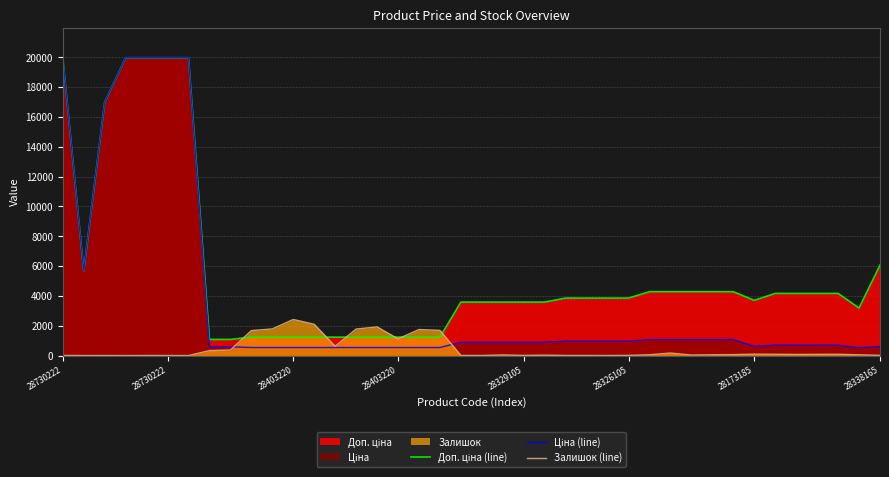

Between 39 and 28173185, which is larger?

28173185